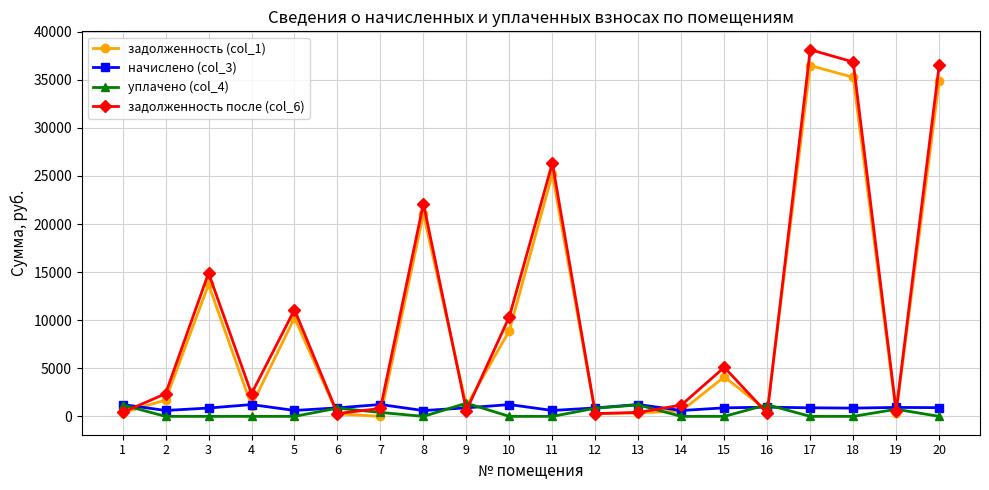

At how many categories does at least one series exceed 12904?

6